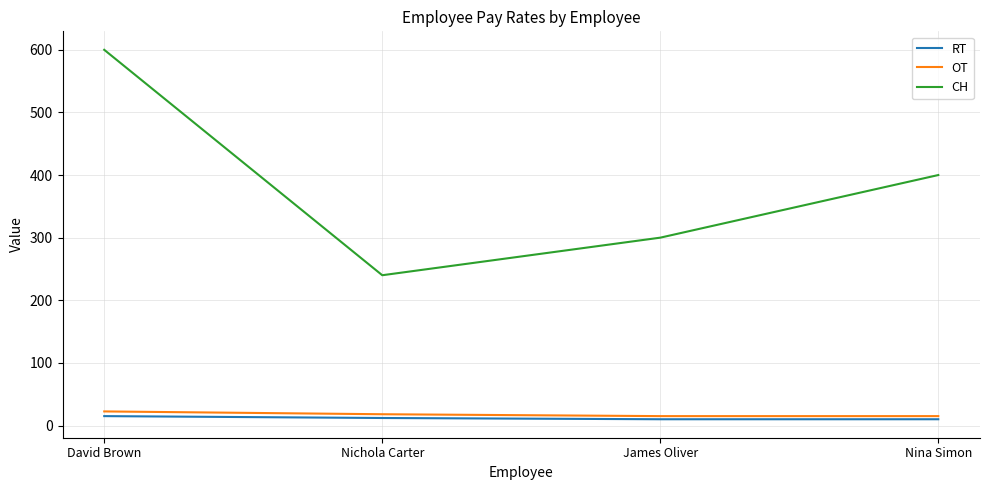

Does the chart have visible grid lines?

Yes